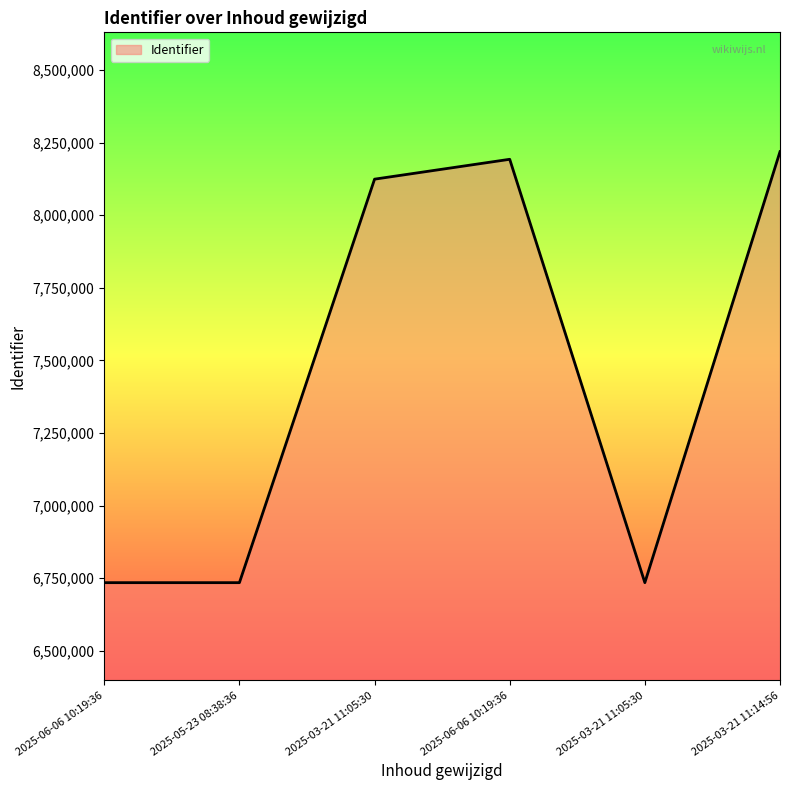

Where does the data first go above 8123779?

2025-06-06 10:19:36